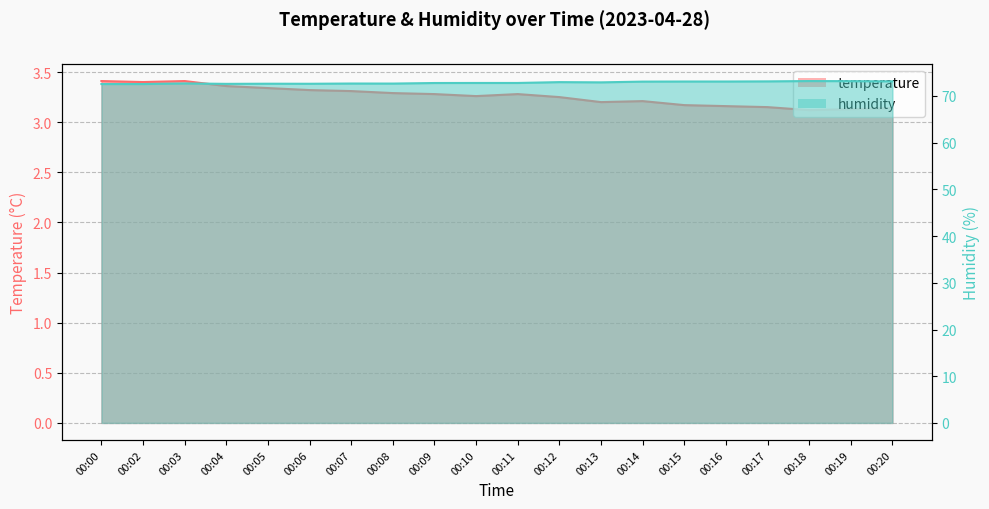

The value of humidity at 00:08 is 49.1. True or false?

False